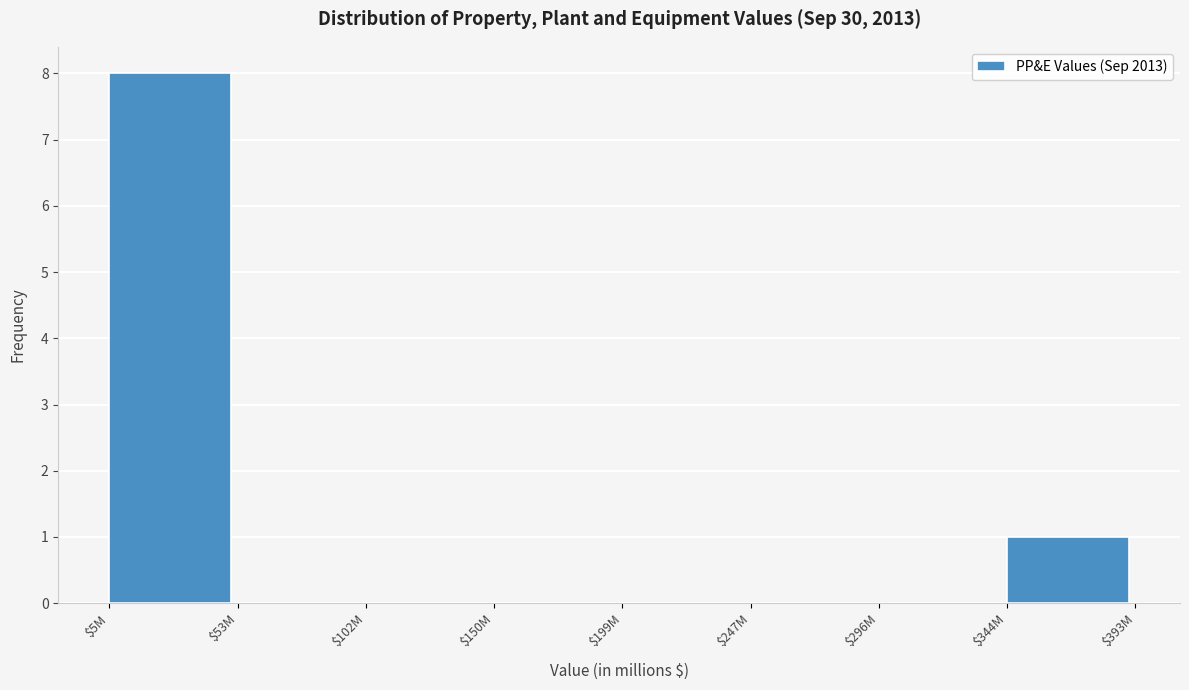

The chart shows a value of -5 at $247M. True or false?

False